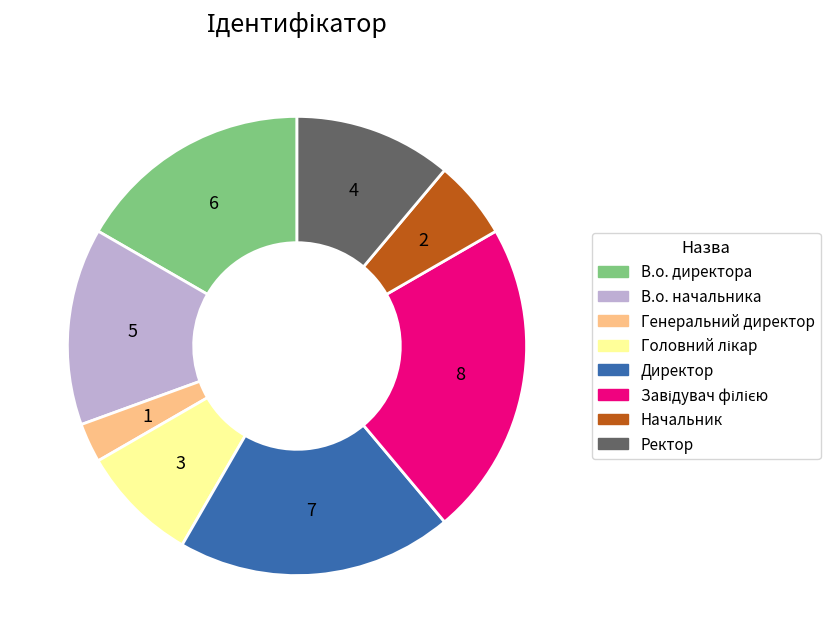

How many segments does this pie chart have?

8